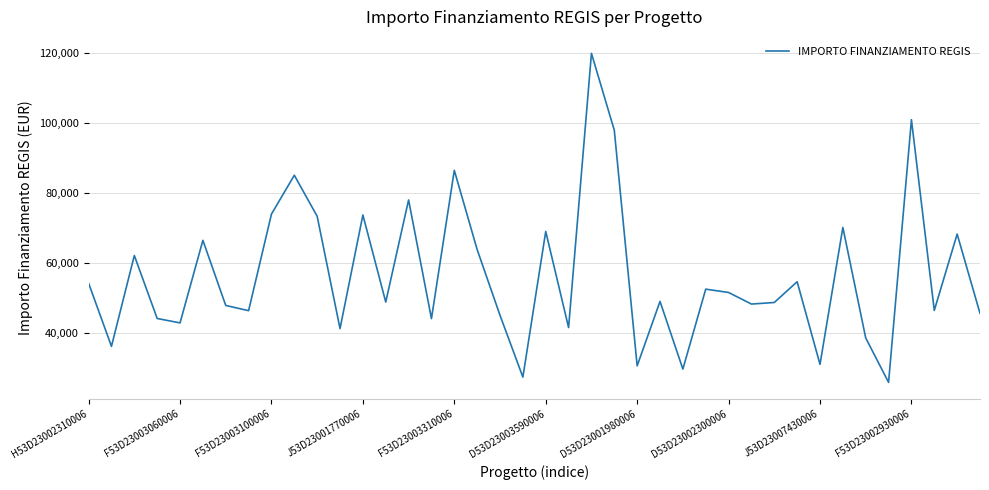

What is the smallest value displayed?

25842.4